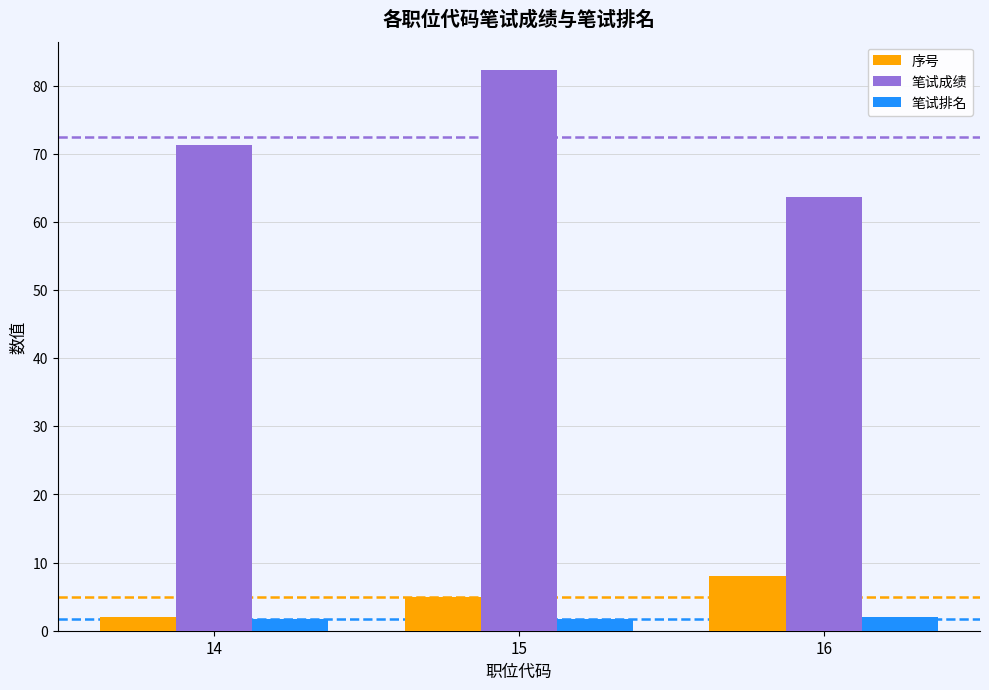

What is the greatest value displayed?

82.3